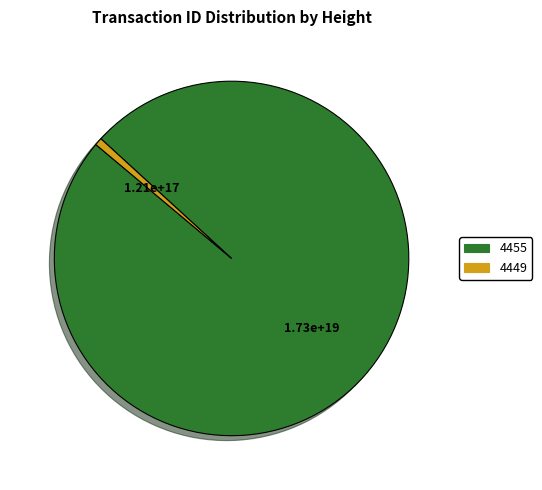

What is the majority slice?

4455